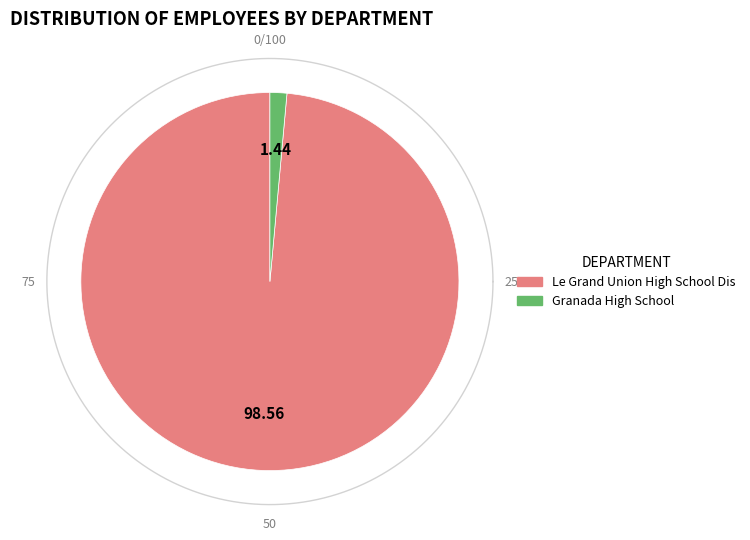

To the nearest percent, what is the difference between the Granada High School and Le Grand Union High School Dis slice percentages?

97%